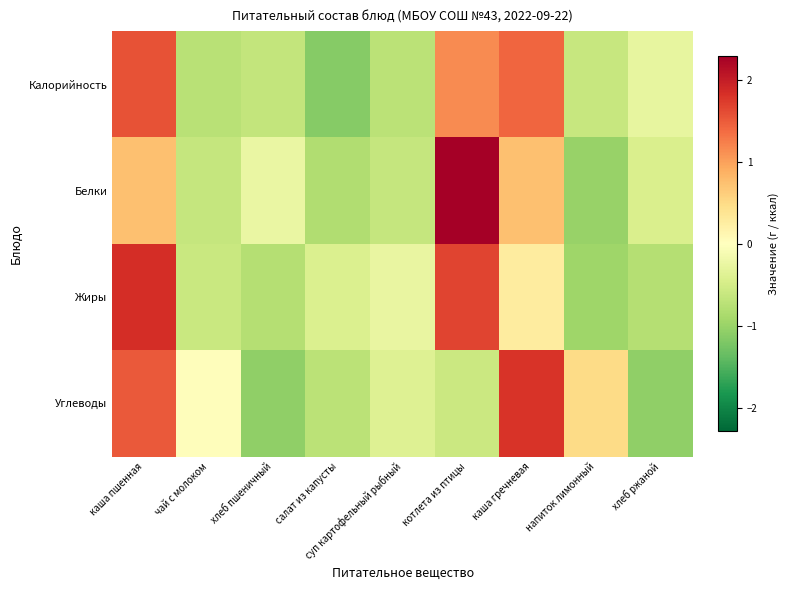

At how many categories does at least one series exceed 1?

3